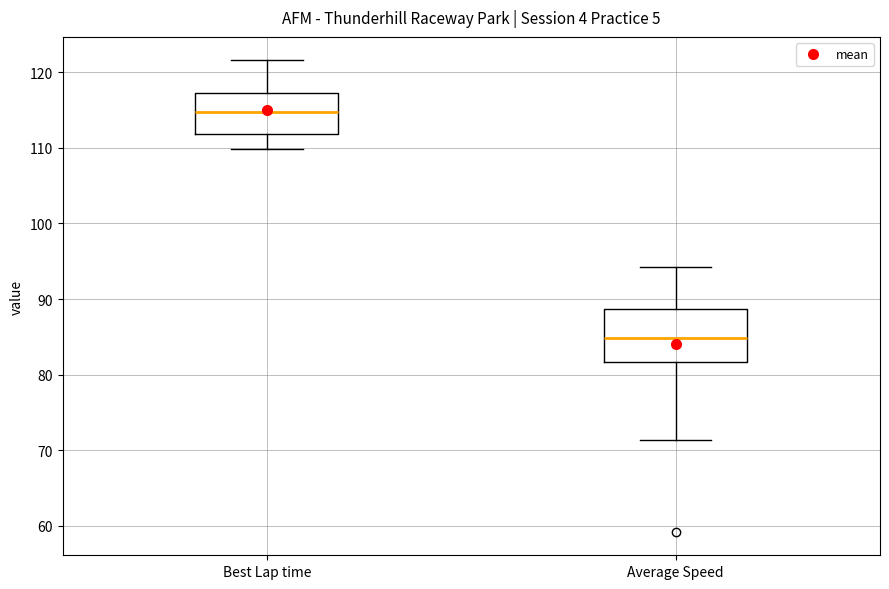

Which box is the tallest, from its lower edge to its upper edge?

Average Speed